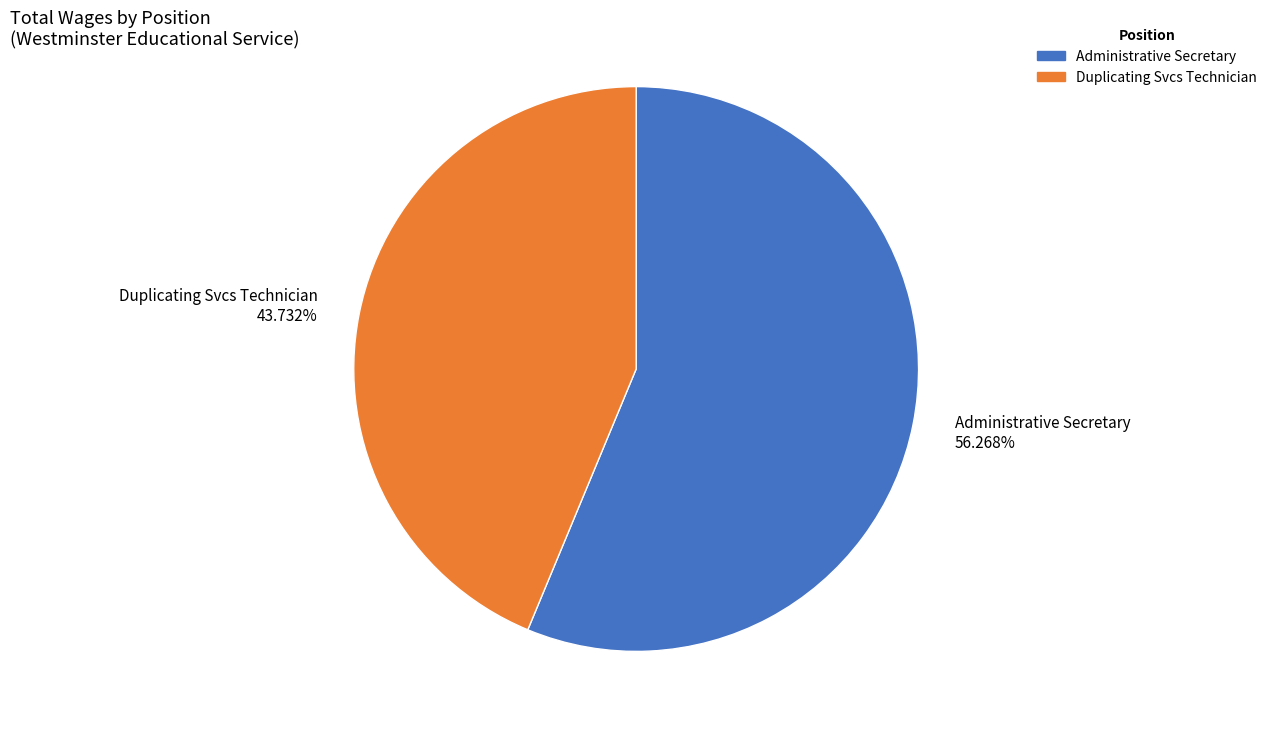

What percentage is the Duplicating Svcs Technician slice, to the nearest percent?

44%